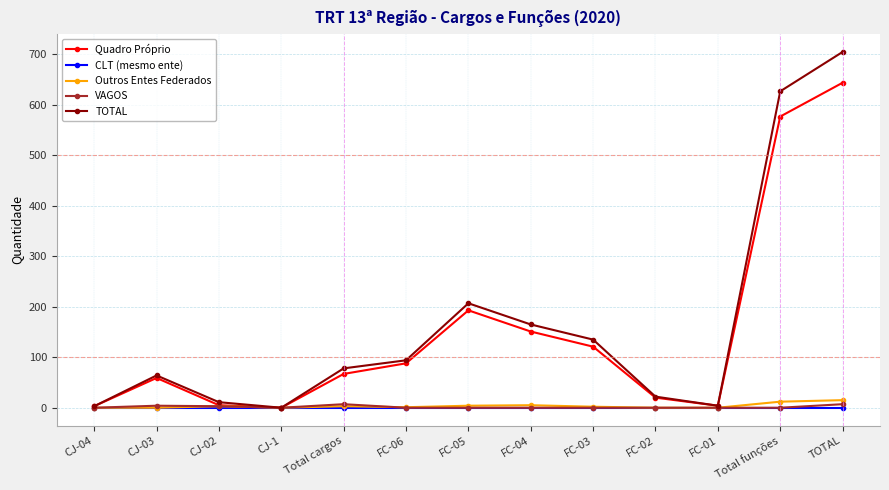

Is this an area chart (filled region under the line)?

No